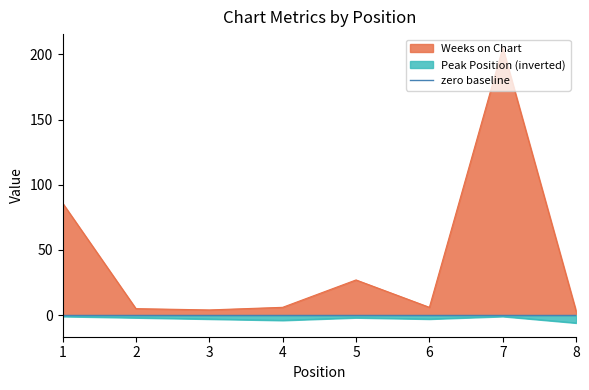

Count the number of data series in this chart.

2